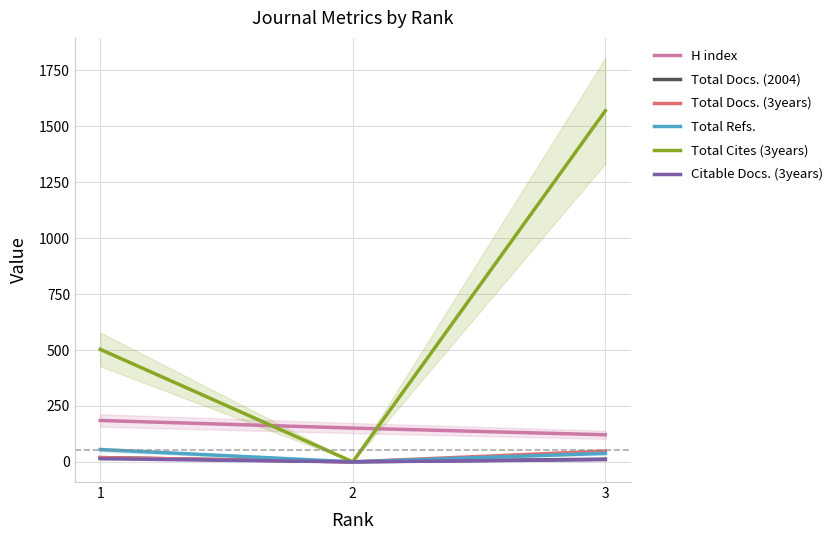

What is the value of the H index point at the 1st from the left?

185